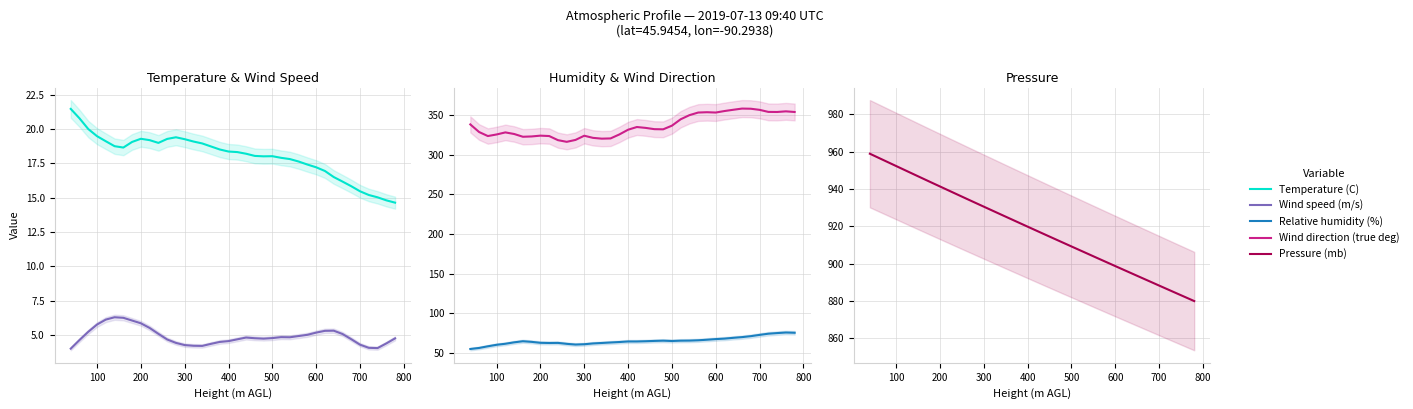

In Wind direction (true deg), how many points are higher than both neighbors (excluding endpoints)?

7